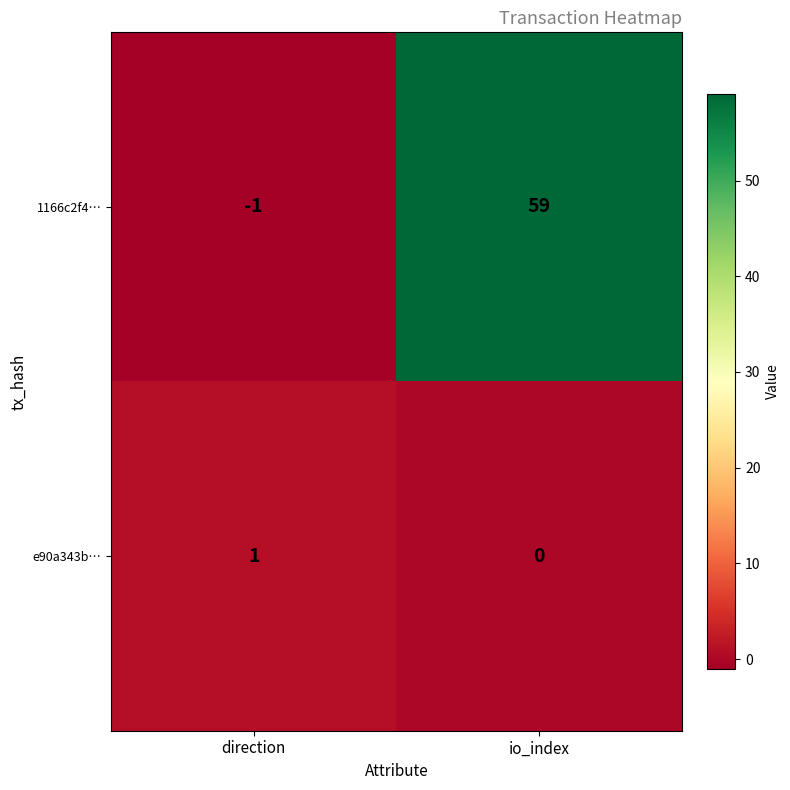

List the series in order of their overall mean, highest first.

1166c2f4…, e90a343b…